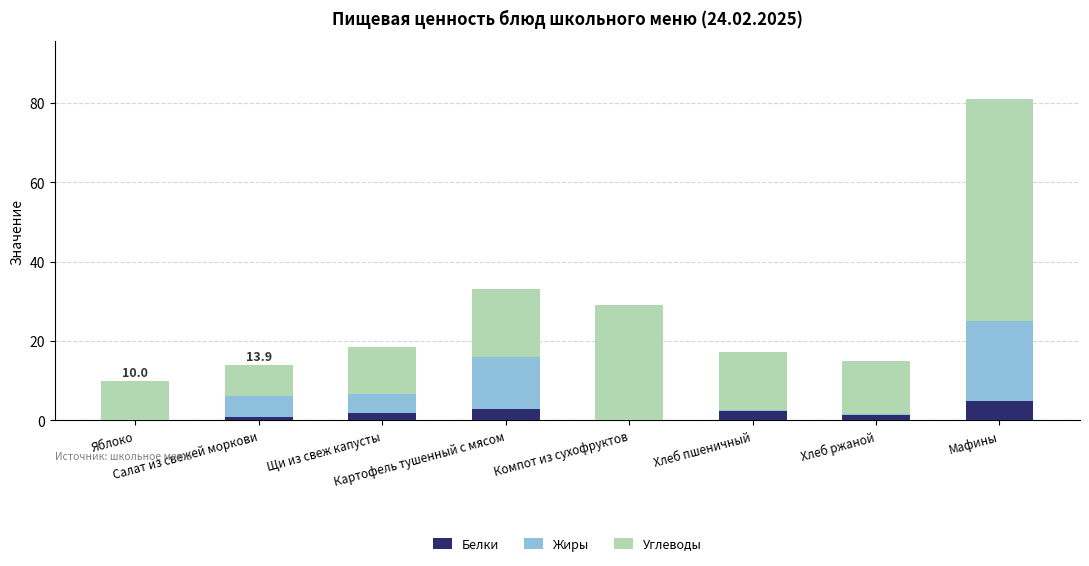

What is the maximum value for Белки?

5.0